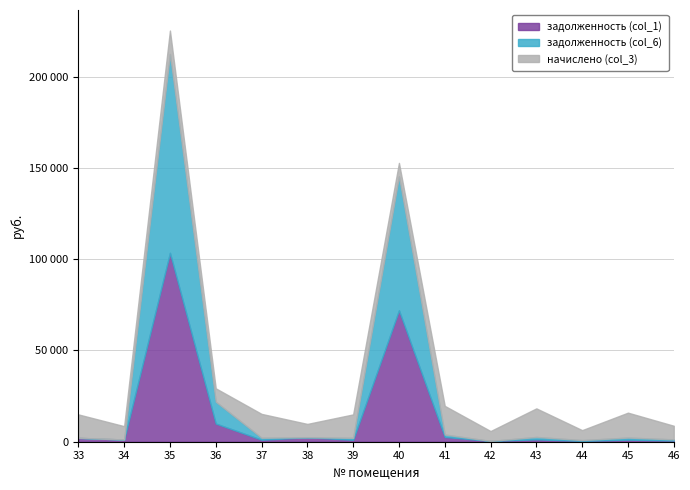

At which label is задолженность (col_6) closest to 54482?

40